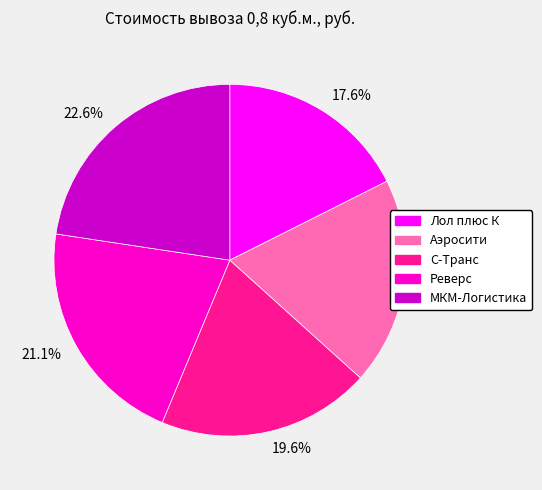

How many slices are in this pie chart?

5